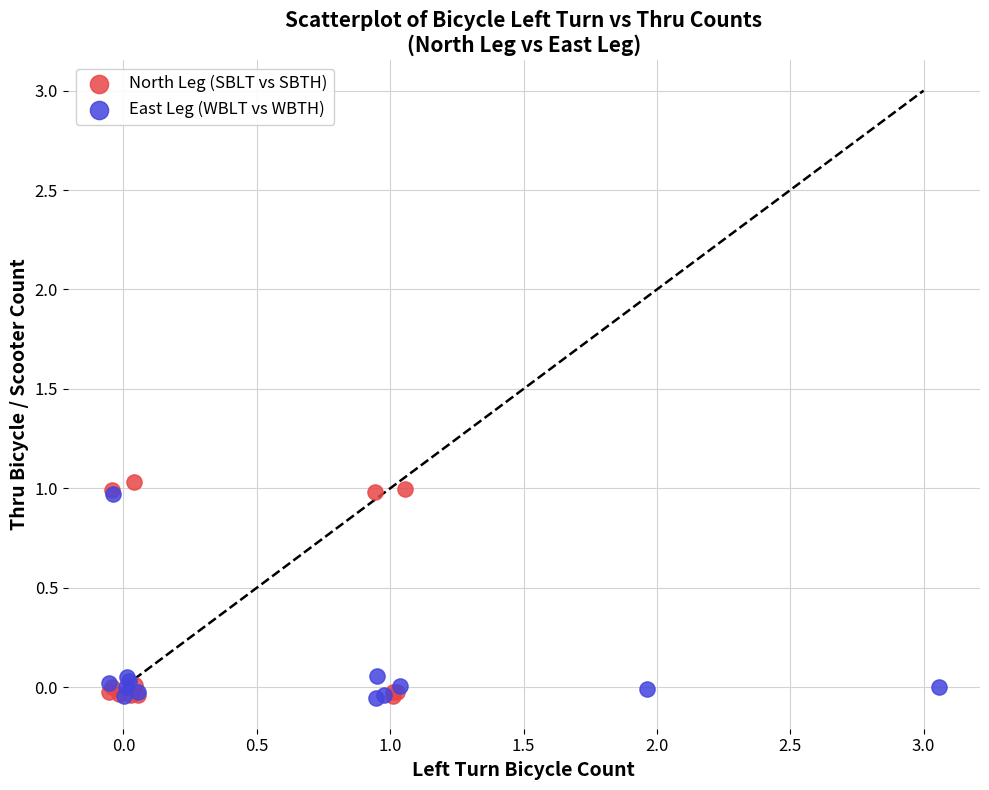

Which series has the largest Y range (max minus min)?

North Leg (SBLT vs SBTH)